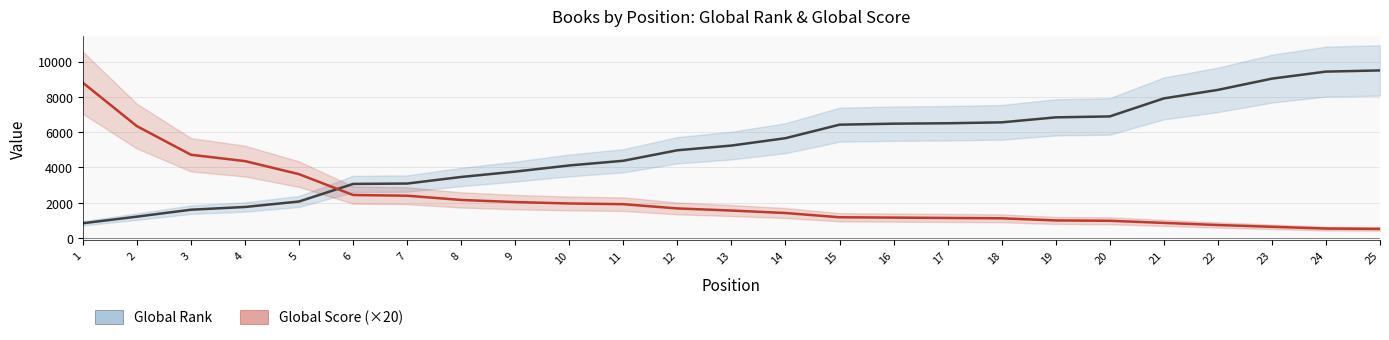

Rank the series by their maximum value, from highest to lowest.

Global Rank, Global Score (×20)